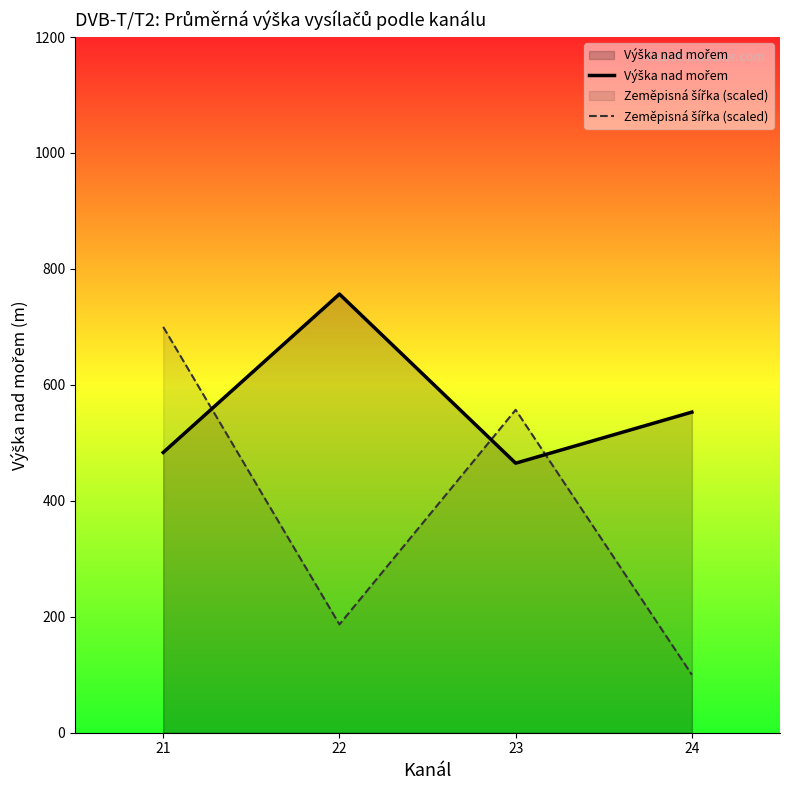

What is the value of the Výška nad mořem point at the 1st from the left?

483.4